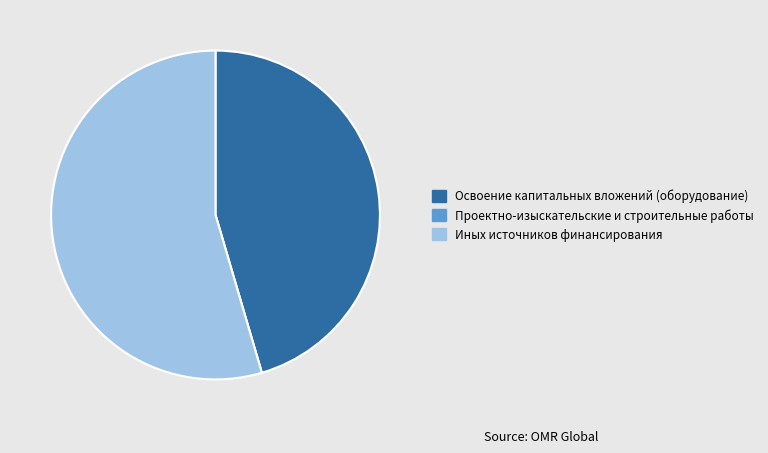

What is the majority slice?

Иных источников финансирования